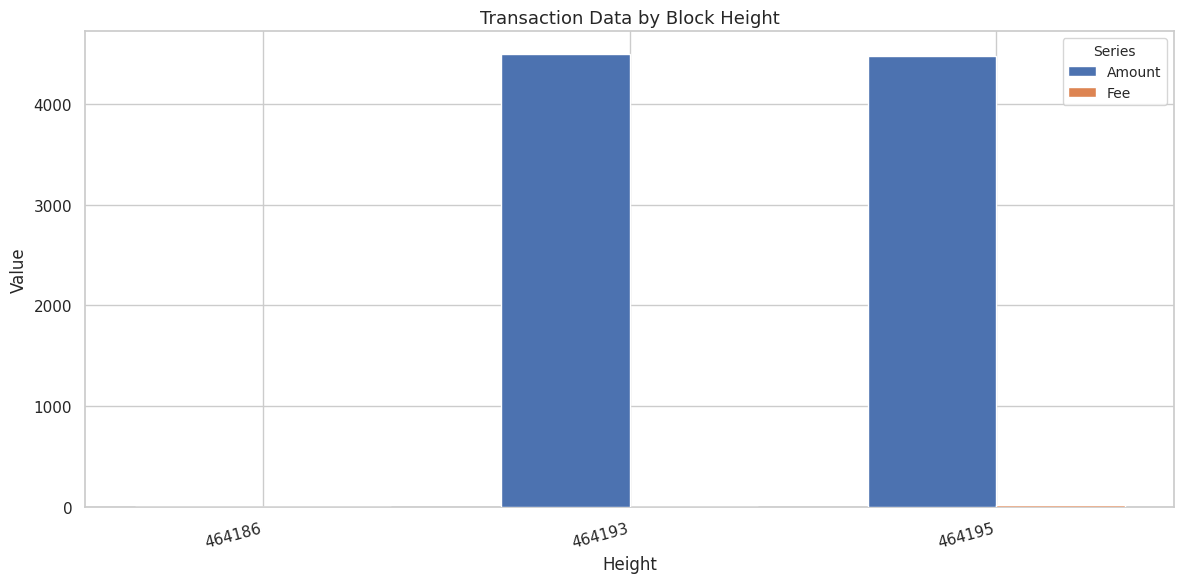

Is it true that Amount equals 1126 at 464195?

False